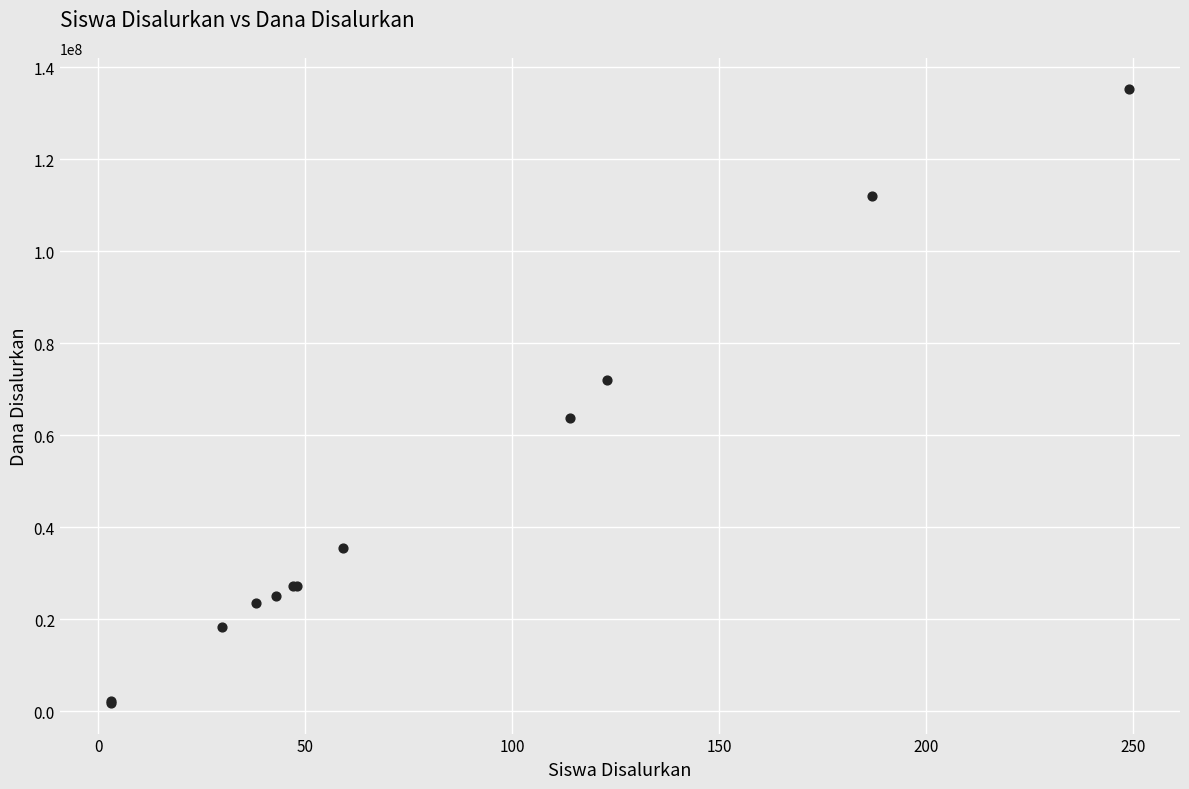

What Y value in the scatter plot is closest to 68625000?

72000000